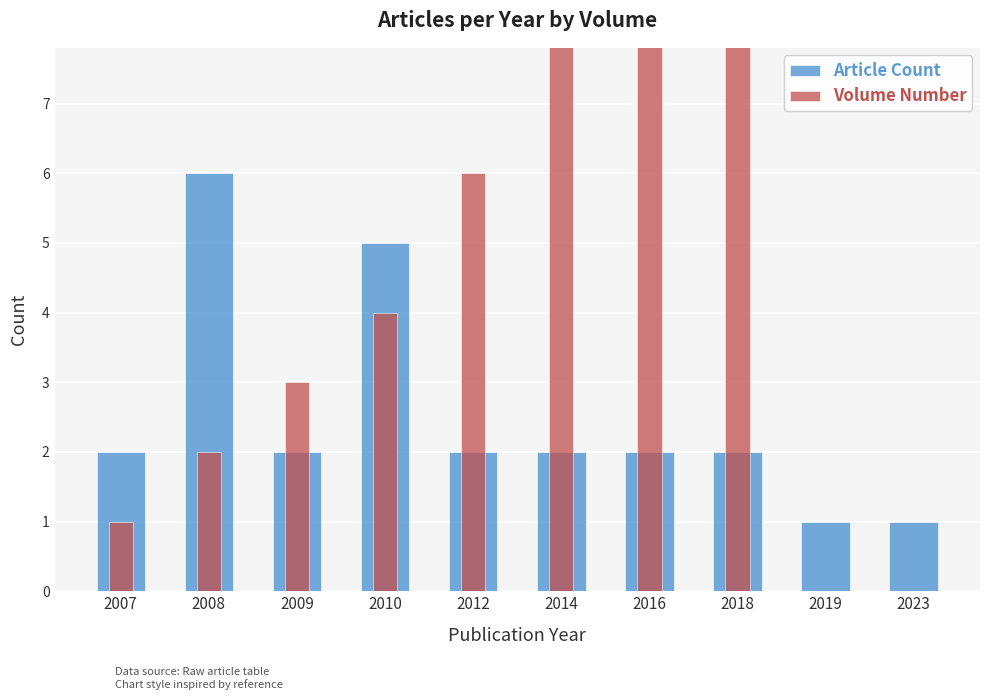

At which label is Article Count closest to 3?

2007